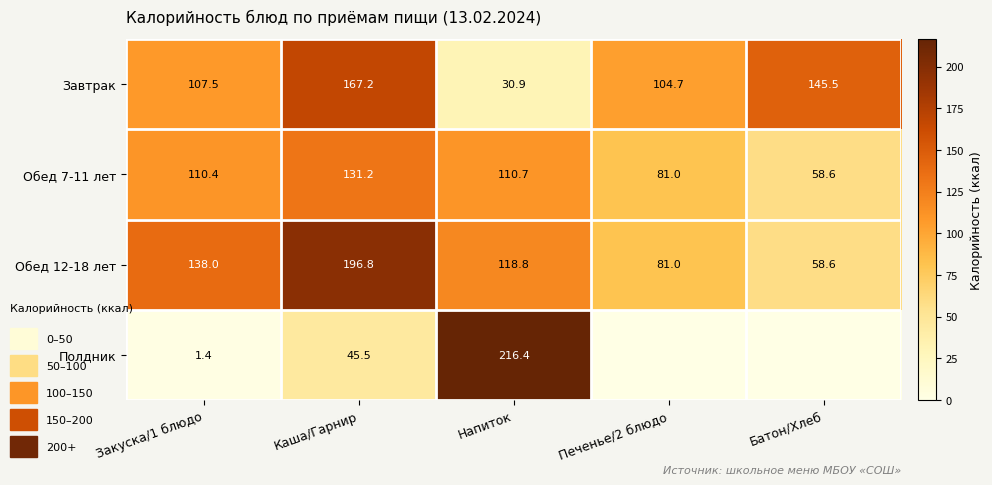

At which label does Завтрак first exceed 107?

Закуска/1 блюдо